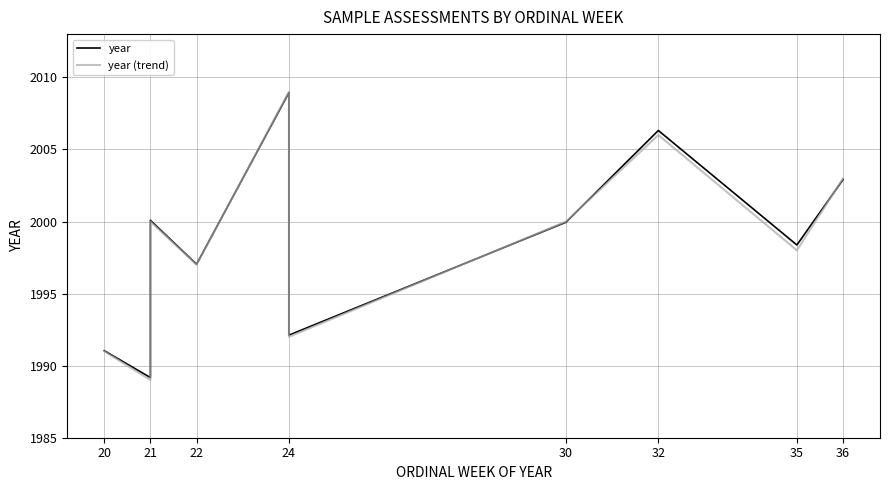

How many data points in year are less than 1999?

5